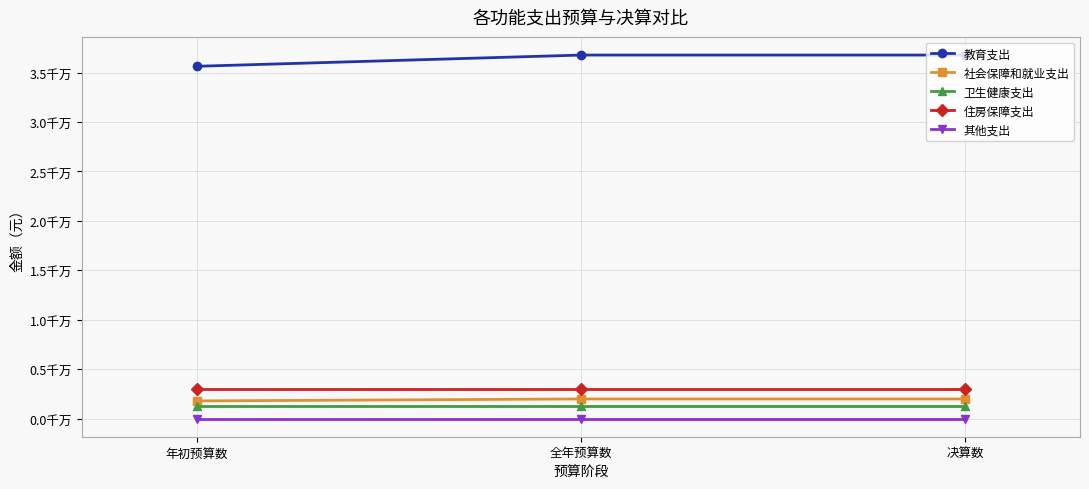

What is the label of the 2nd point from the left?

全年预算数